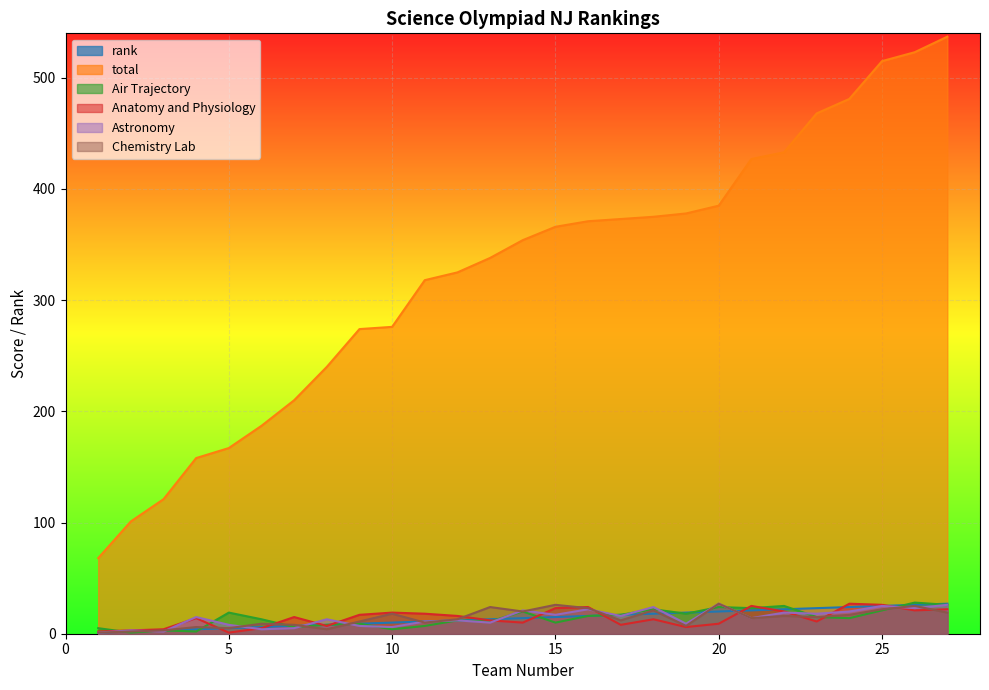

Between which two adjacent categories do Air Trajectory and rank first intersect?

1 and 2